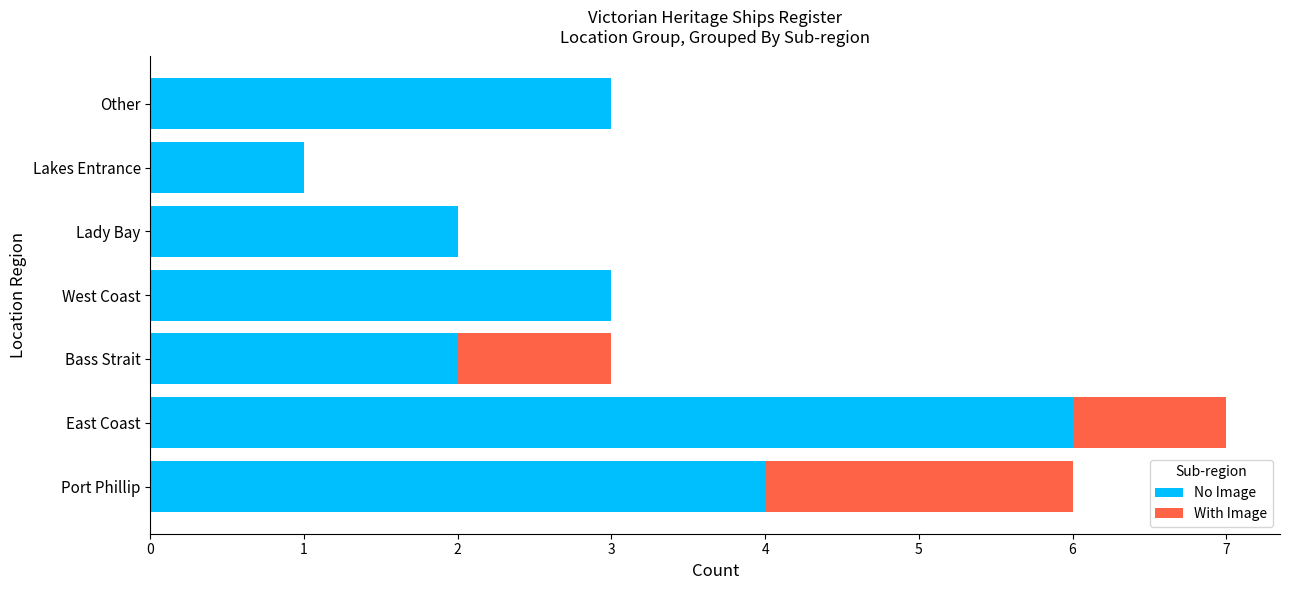

Which category has the highest value in the No Image series?

East Coast